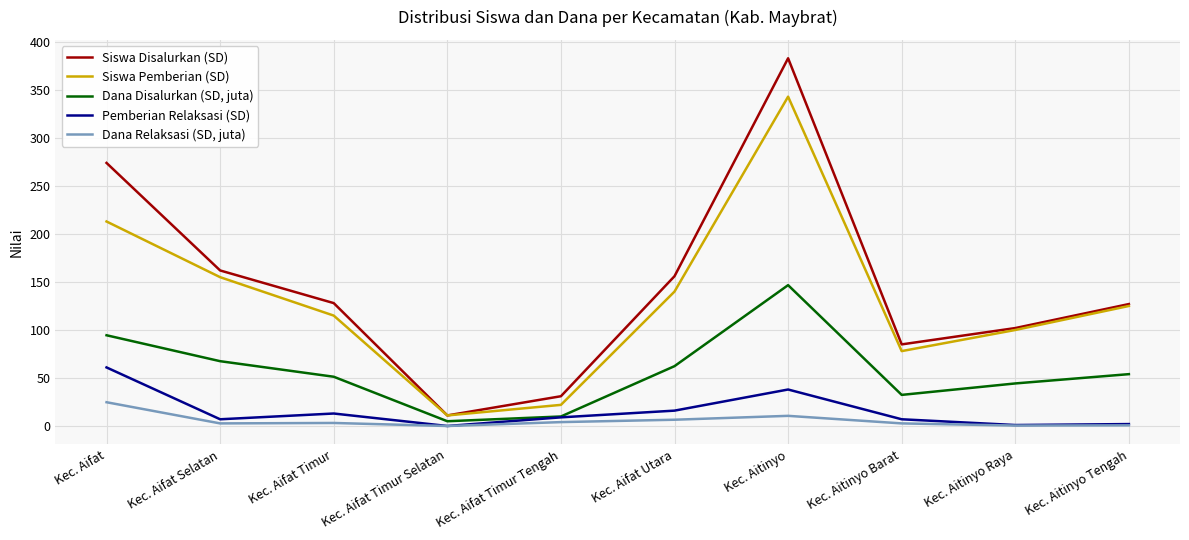

Count the number of data series in this chart.

5